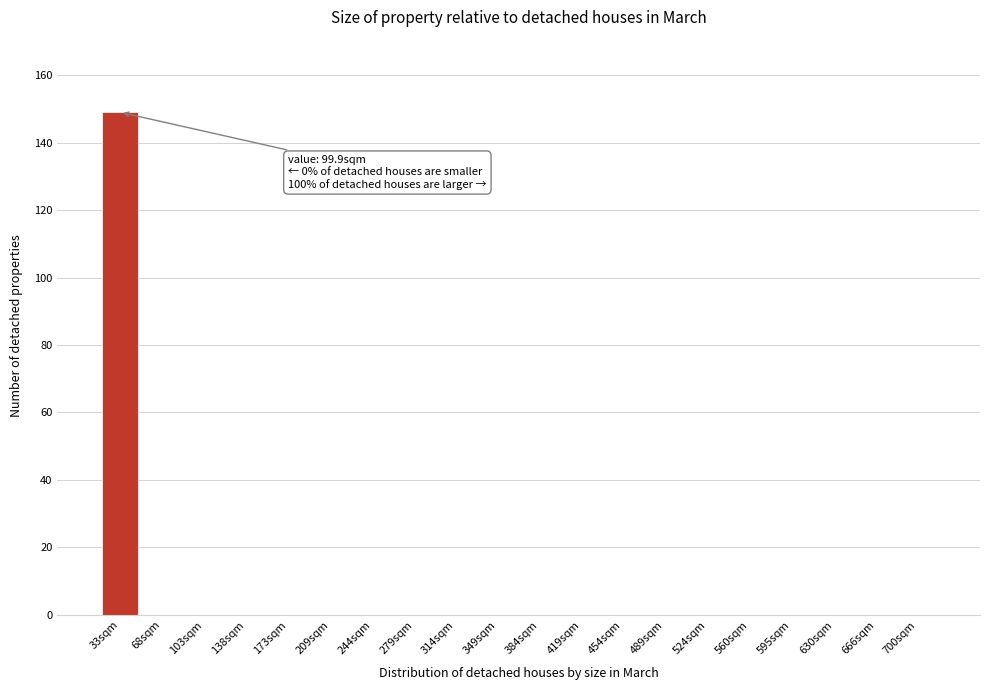

Reading left to right, transcribe all the data shown in this chart.

33sqm=149	68sqm=0	103sqm=0	138sqm=0	173sqm=0	209sqm=0	244sqm=0	279sqm=0	314sqm=0	349sqm=0	384sqm=0	419sqm=0	454sqm=0	489sqm=0	524sqm=0	560sqm=0	595sqm=0	630sqm=0	666sqm=0	700sqm=0